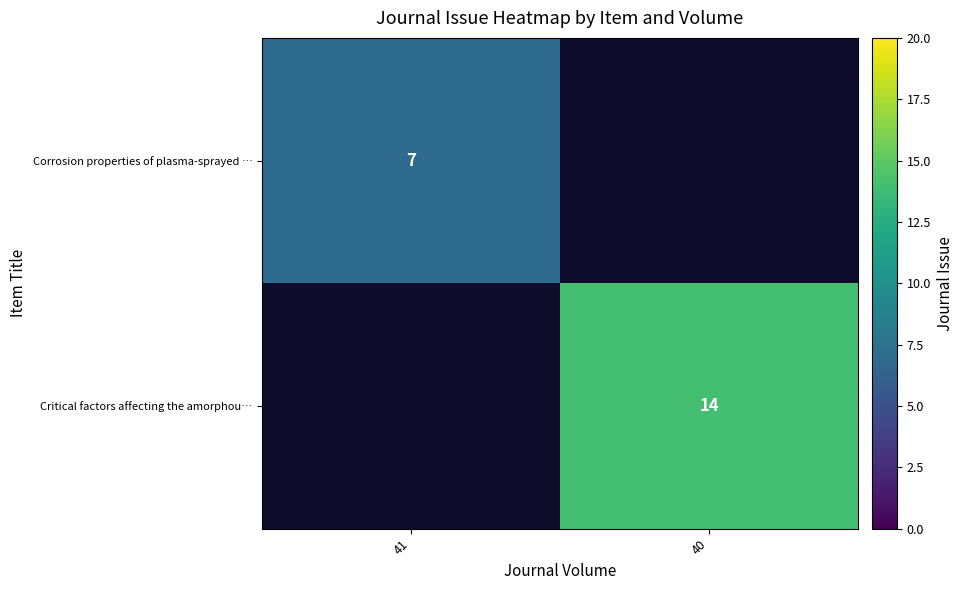

True or false: Corrosion properties of plasma-sprayed … has a value of 12 at 41.

False